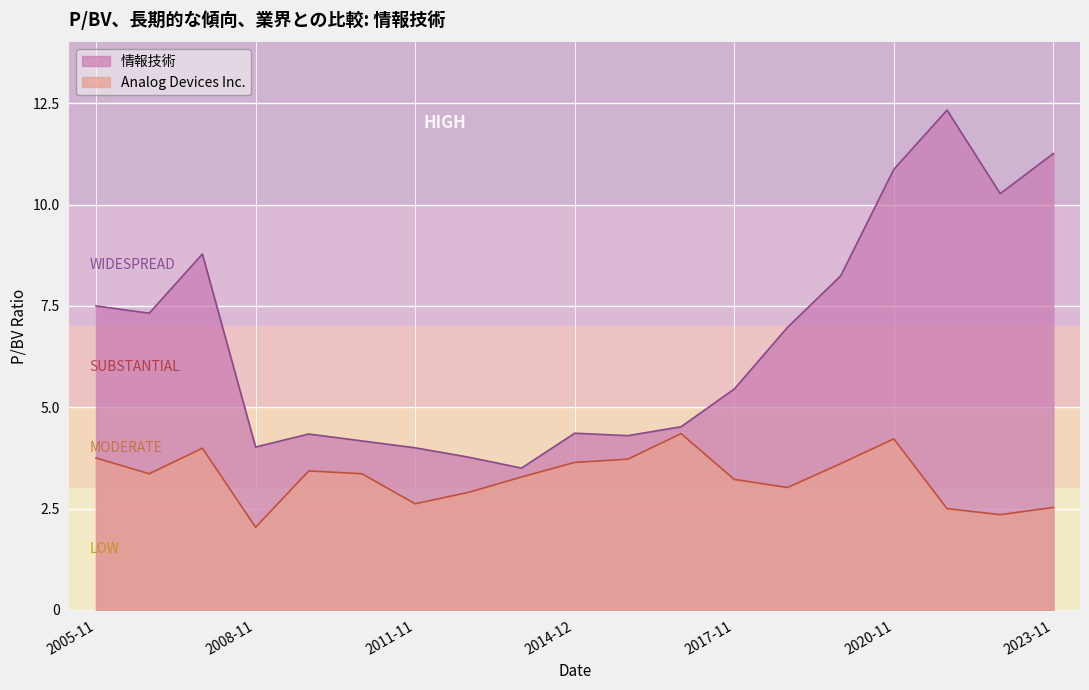

True or false: 情報技術 and Analog Devices Inc. intersect in this chart.

False